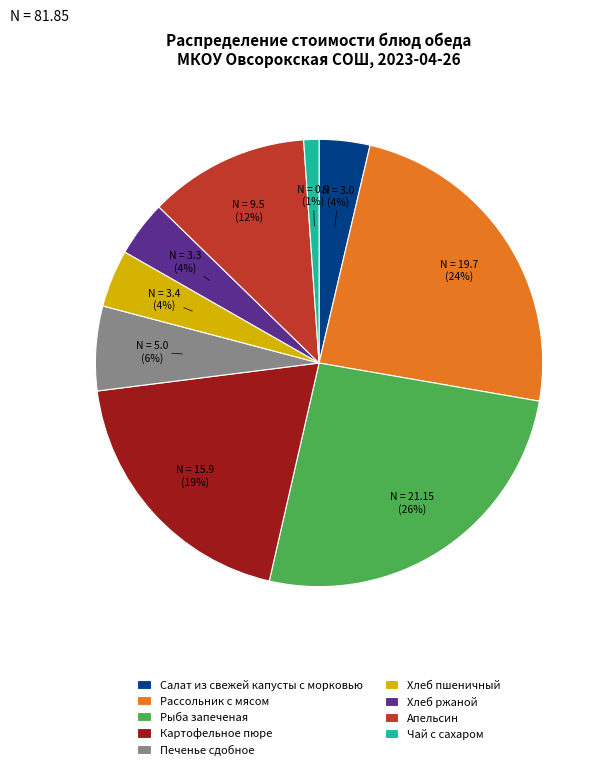

Combined, do Хлеб пшеничный and Чай с сахаром account for over 50%?

No